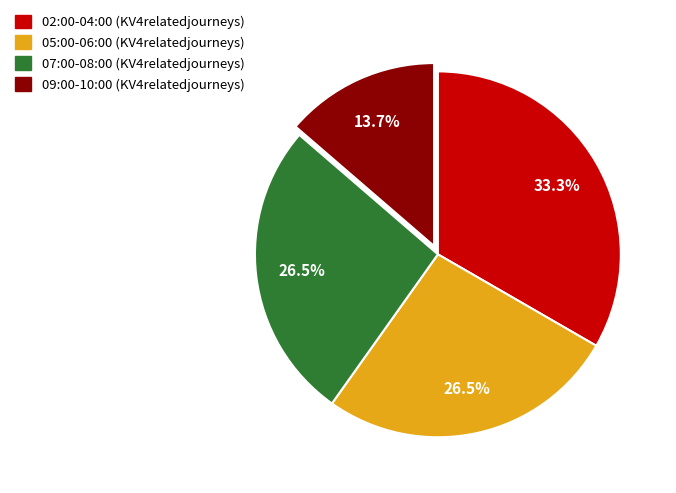

Is there a majority slice in this chart?

No